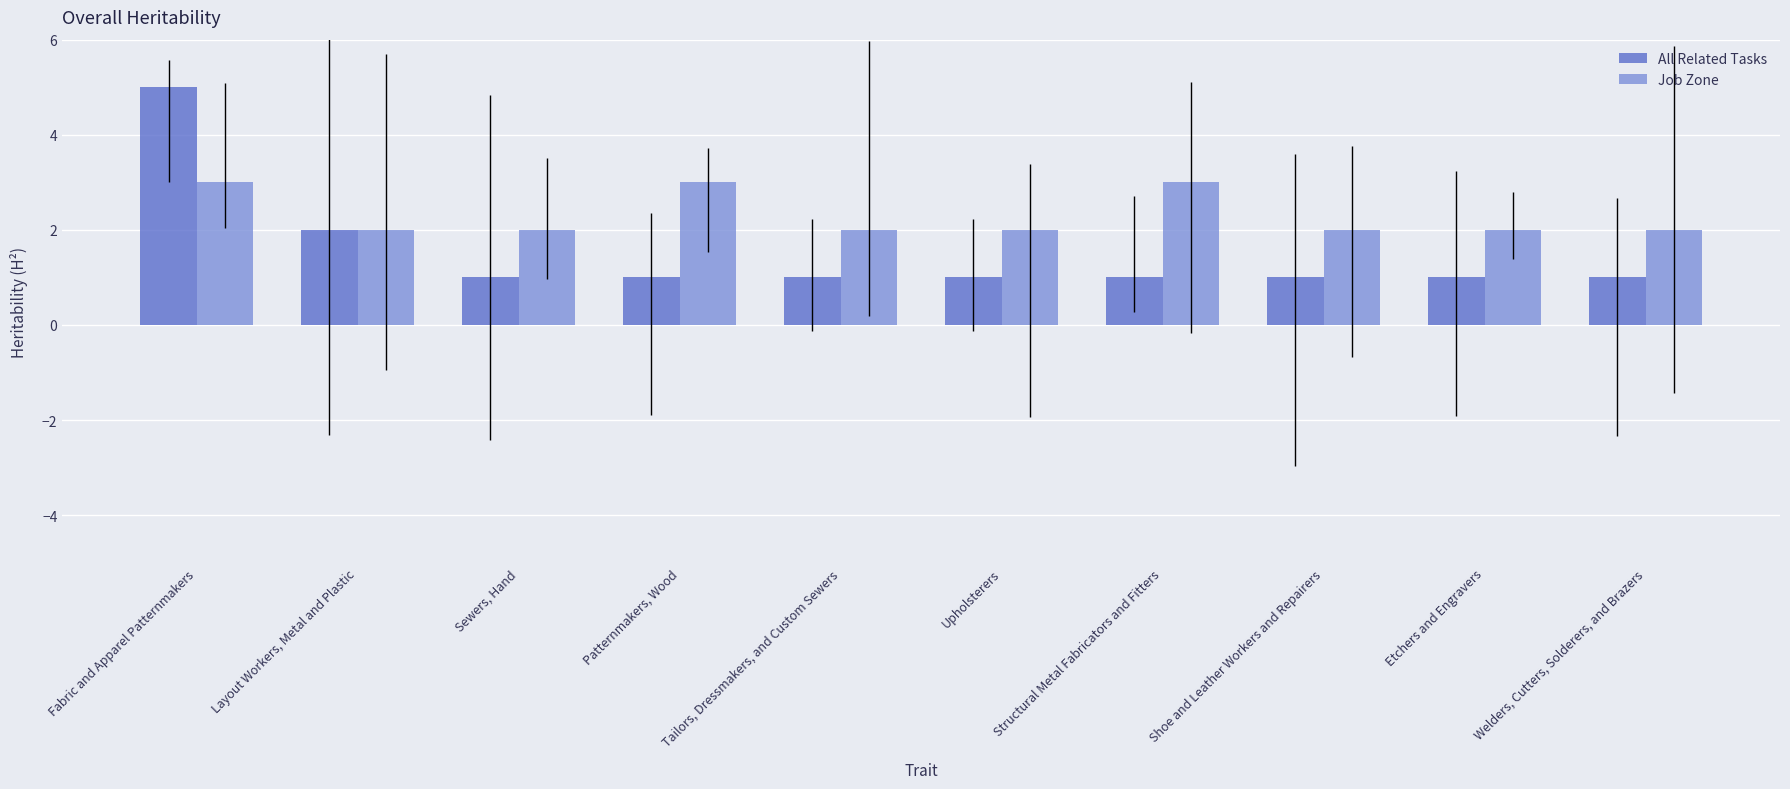

Which series changed the most between Sewers, Hand and Structural Metal Fabricators and Fitters?

Job Zone